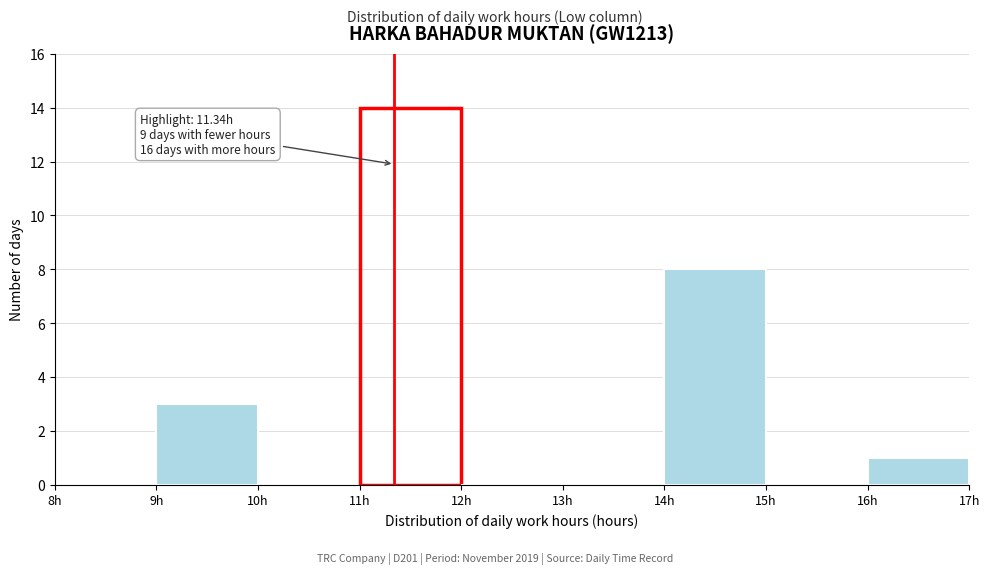

Which range on the x-axis has the tallest bar?

11 to 12